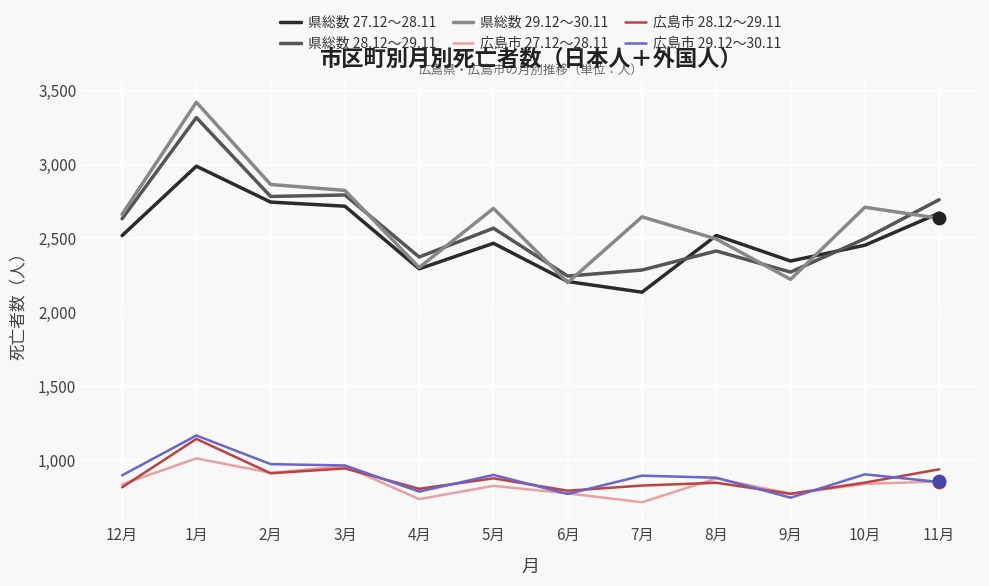

Which series has the largest total across all categories?

県総数 29.12～30.11